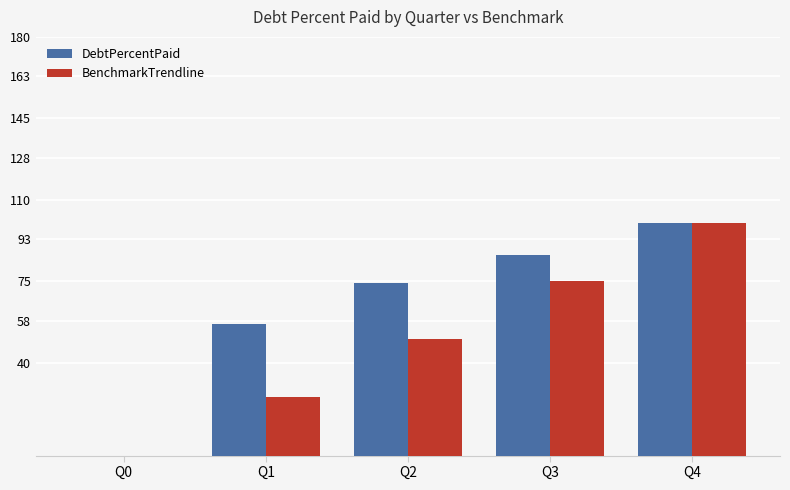

At which category is the sum across all series the highest?

Q4